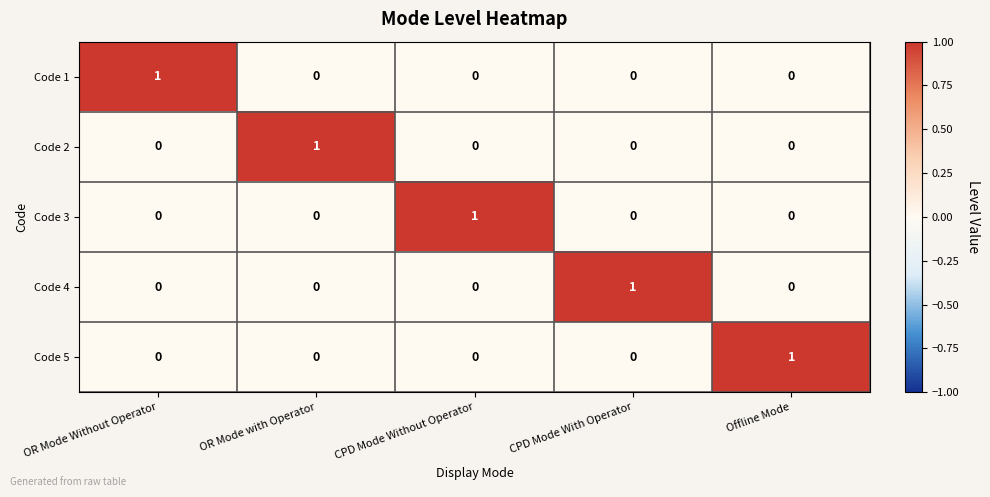

Reading left to right, transcribe all the data shown in this chart.

Code 1: OR Mode Without Operator=1	OR Mode with Operator=0	CPD Mode Without Operator=0	CPD Mode With Operator=0	Offline Mode=0
Code 2: OR Mode Without Operator=0	OR Mode with Operator=1	CPD Mode Without Operator=0	CPD Mode With Operator=0	Offline Mode=0
Code 3: OR Mode Without Operator=0	OR Mode with Operator=0	CPD Mode Without Operator=1	CPD Mode With Operator=0	Offline Mode=0
Code 4: OR Mode Without Operator=0	OR Mode with Operator=0	CPD Mode Without Operator=0	CPD Mode With Operator=1	Offline Mode=0
Code 5: OR Mode Without Operator=0	OR Mode with Operator=0	CPD Mode Without Operator=0	CPD Mode With Operator=0	Offline Mode=1